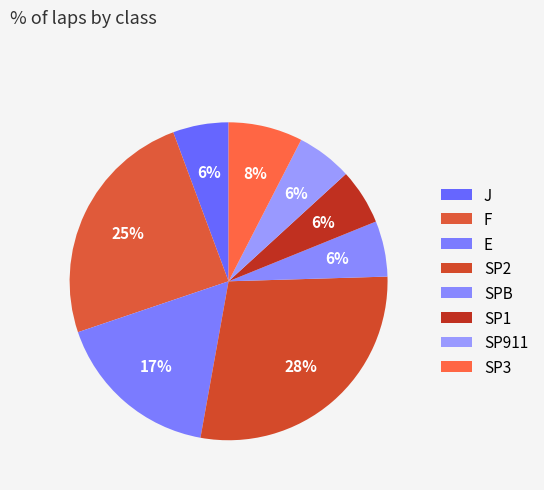

Combined, do SP911 and SP3 account for over 50%?

No